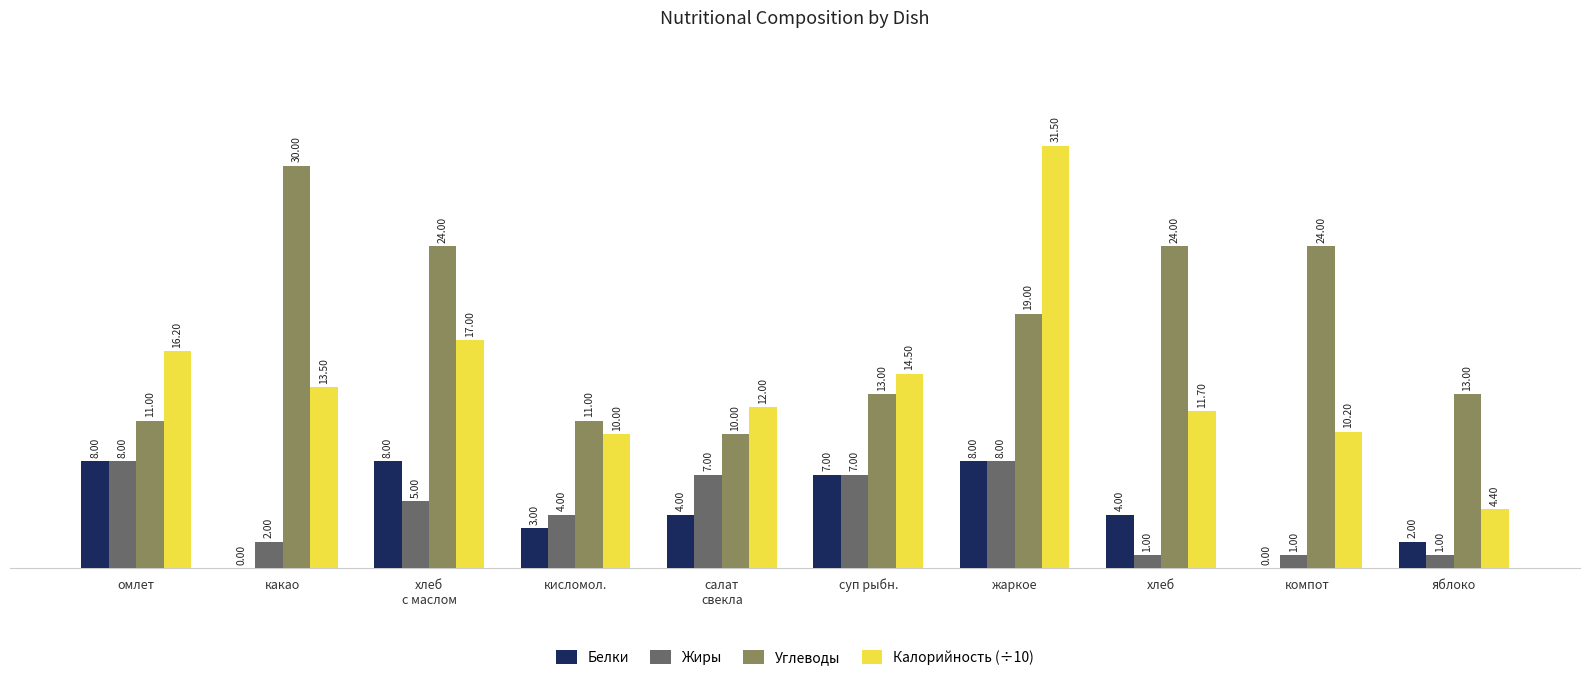

What is the sum of the Углеводы values at компот and яблоко?

37.0